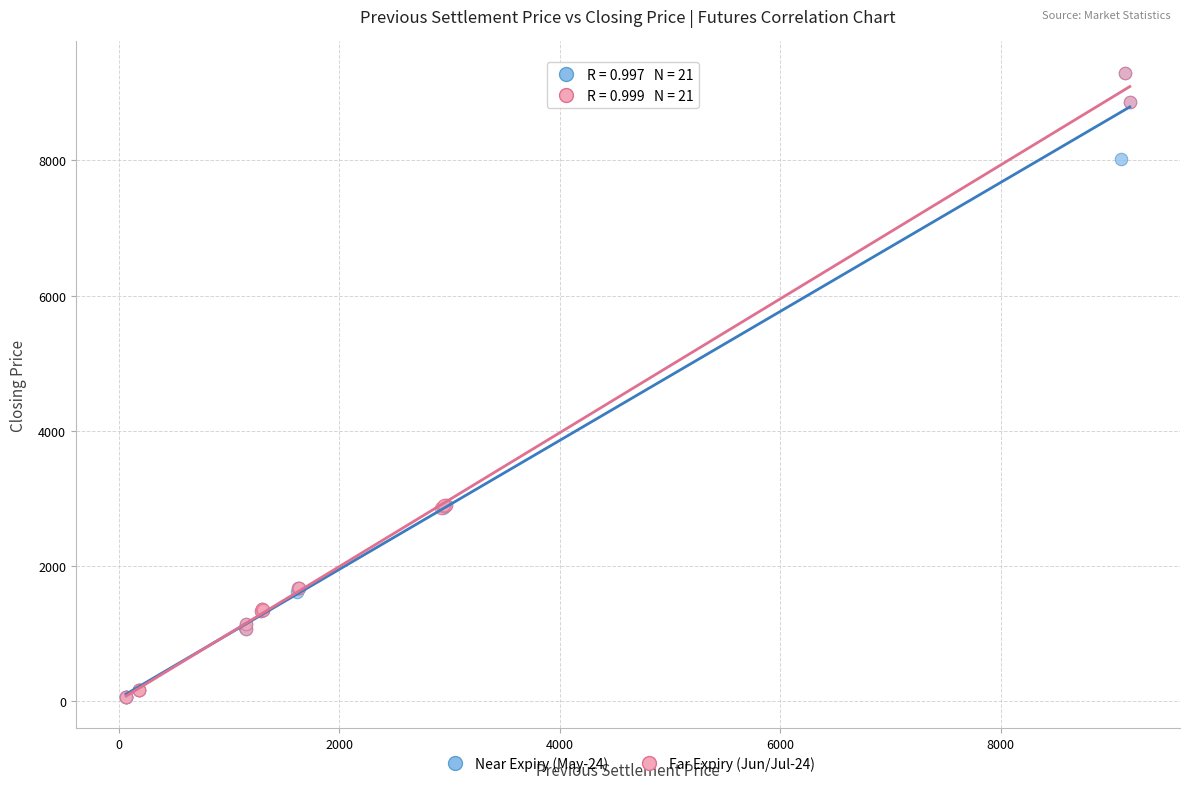

What are all the series names shown in the legend?

Near Expiry (May-24), Far Expiry (Jun/Jul-24)